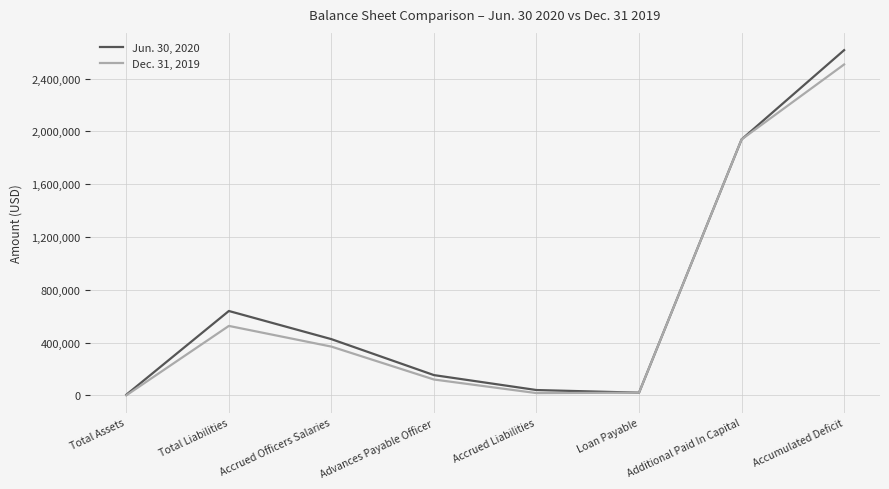

Where does the Dec. 31, 2019 series first go above 369125?

Total Liabilities